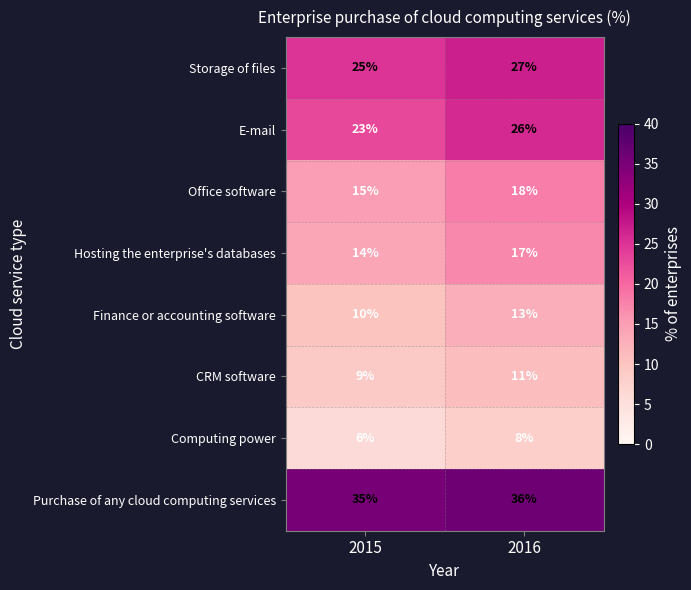

Rank the series at 2015 from lowest to highest value.

Computing power, CRM software, Finance or accounting software, Hosting the enterprise's databases, Office software, E-mail, Storage of files, Purchase of any cloud computing services